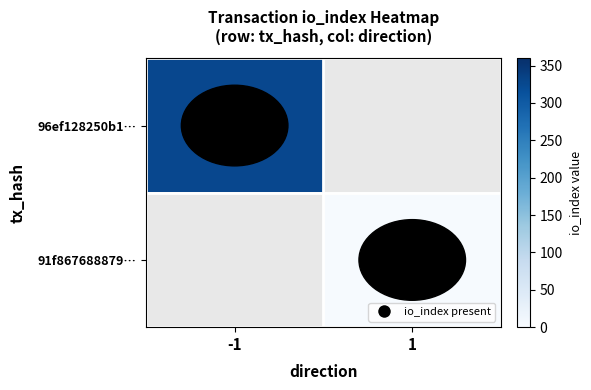

At how many categories does at least one series exceed 8?

1